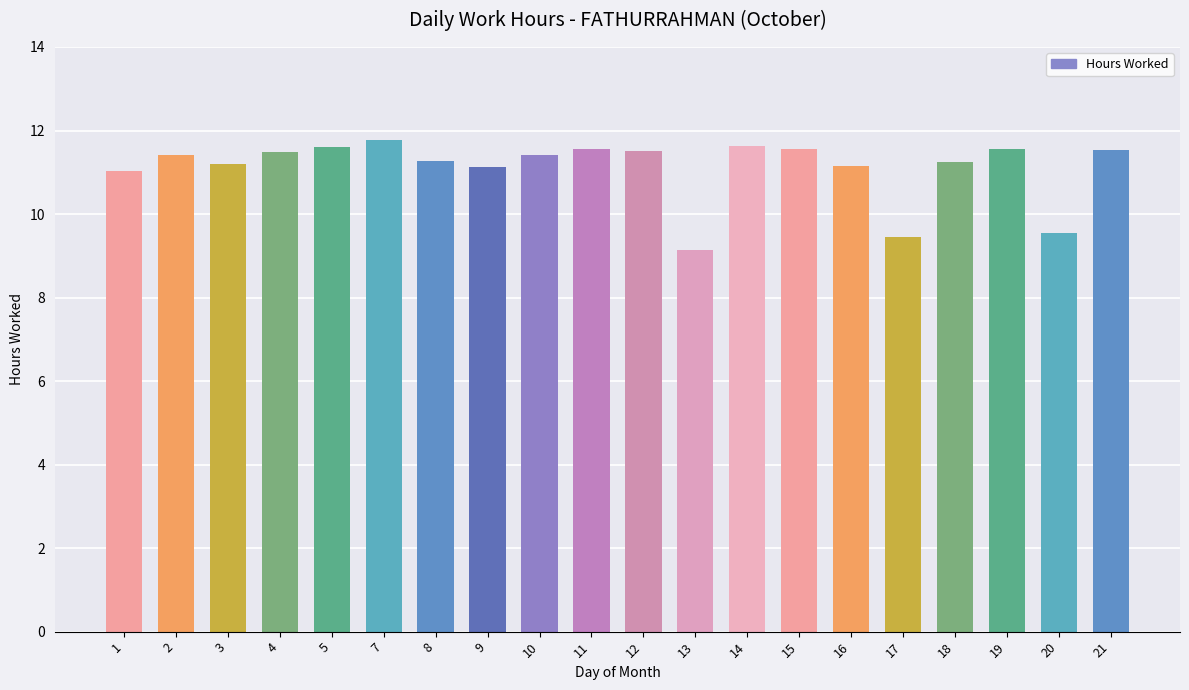

What is the average value?

11.1